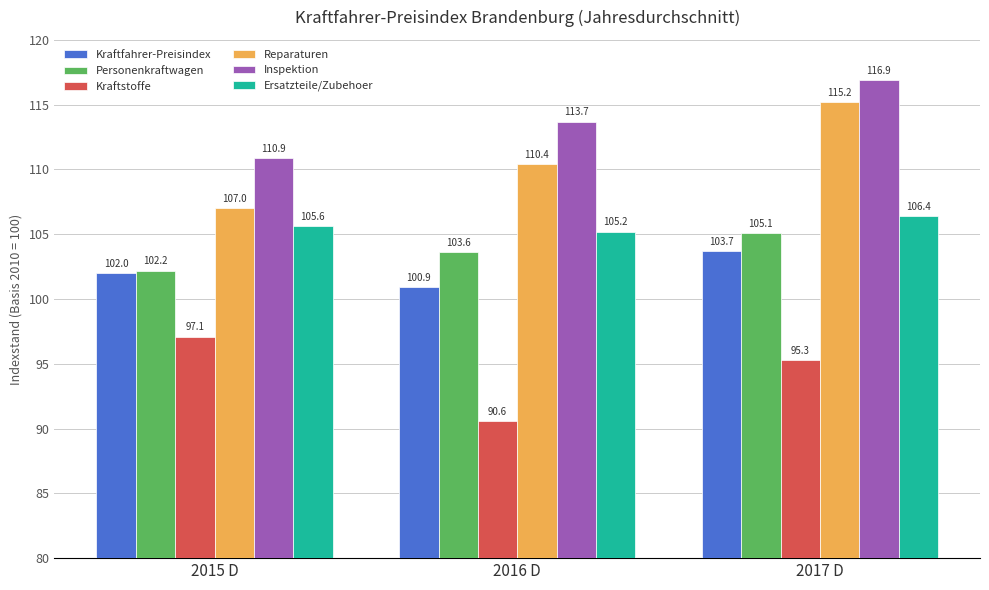

Reading left to right, extract all data points from this chart.

Kraftfahrer-Preisindex: 102.0	100.9	103.7
Personenkraftwagen: 102.2	103.6	105.1
Kraftstoffe: 97.1	90.6	95.3
Reparaturen: 107.0	110.4	115.2
Inspektion: 110.9	113.7	116.9
Ersatzteile/Zubehoer: 105.6	105.2	106.4